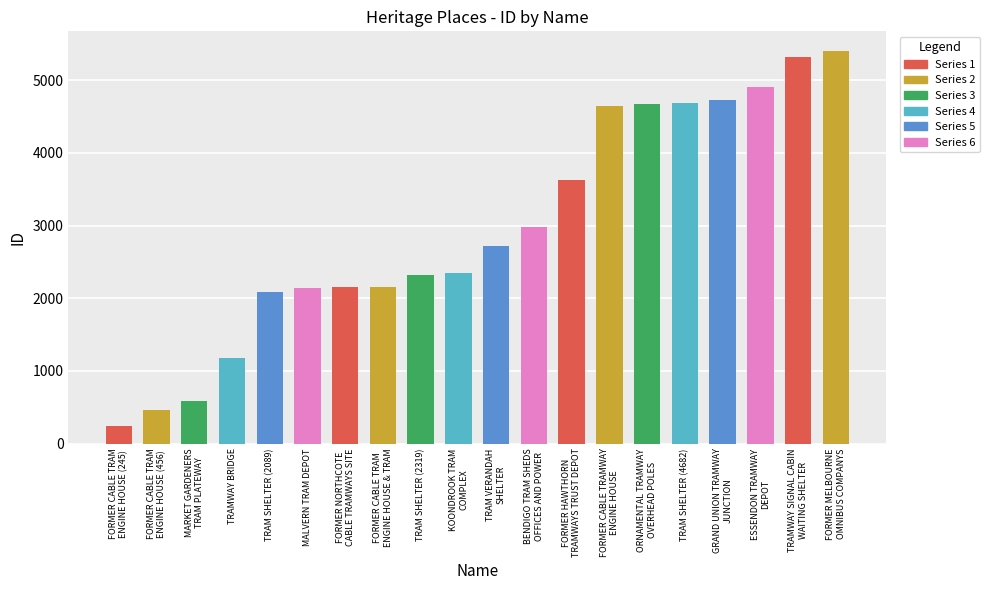

What is the difference between the values at FORMER HAWTHORN
TRAMWAYS TRUST DEPOT and MARKET GARDENERS
TRAM PLATEWAY?

3043